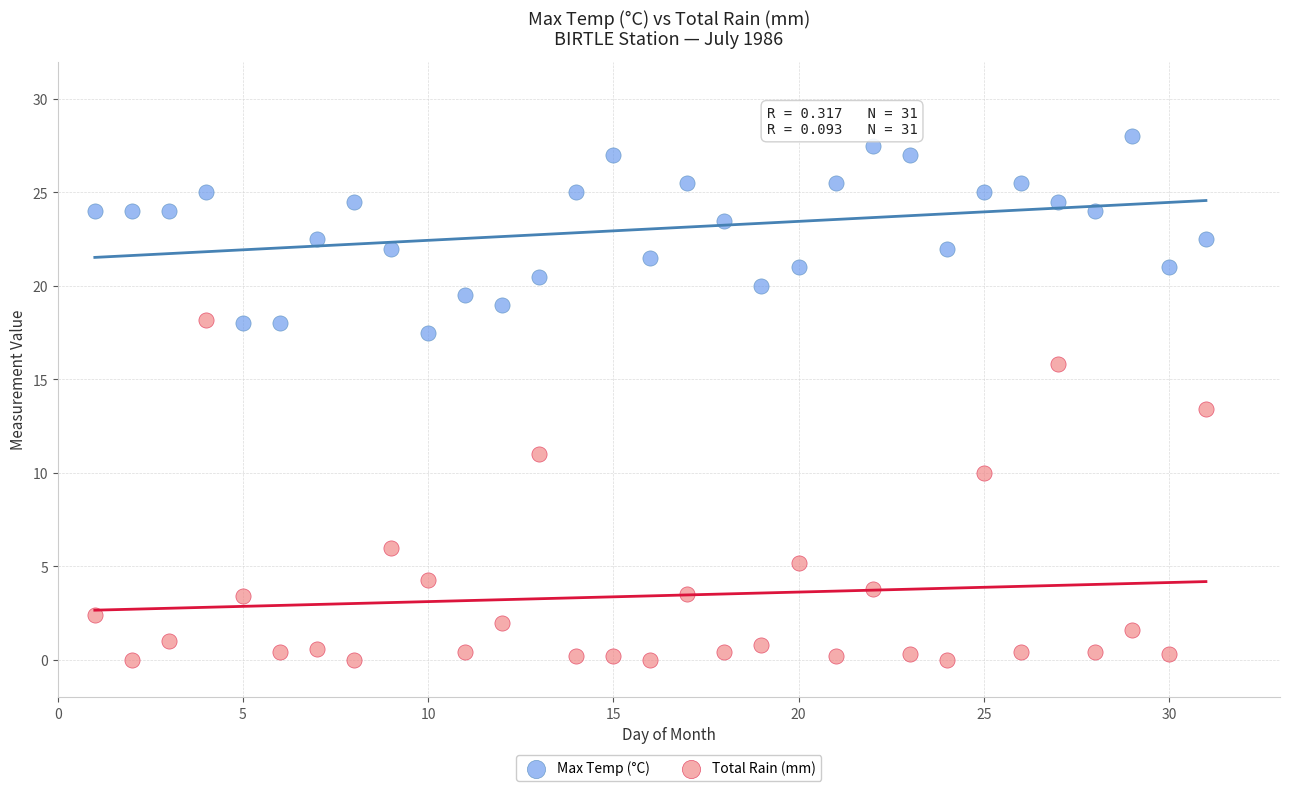

Which series contains the highest Y value?

Max Temp (°C)